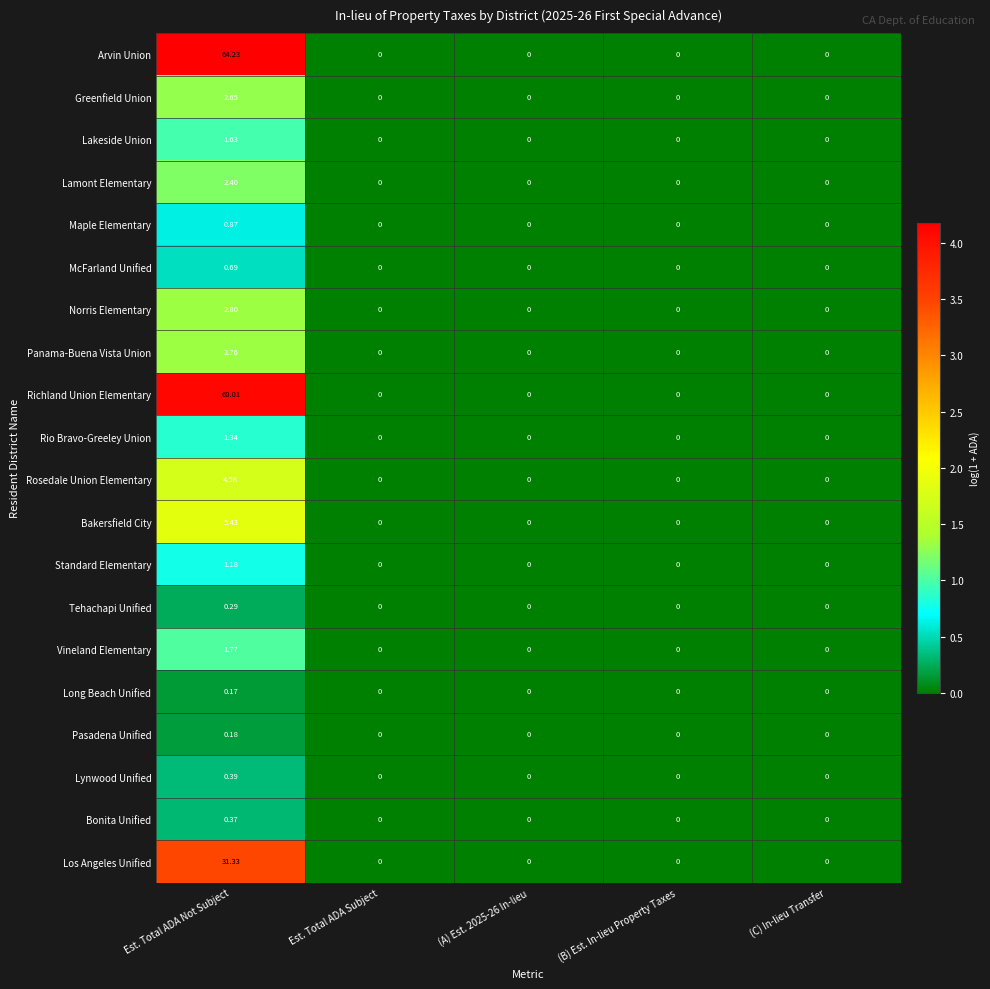

Which series has the largest range (max minus min)?

Arvin Union